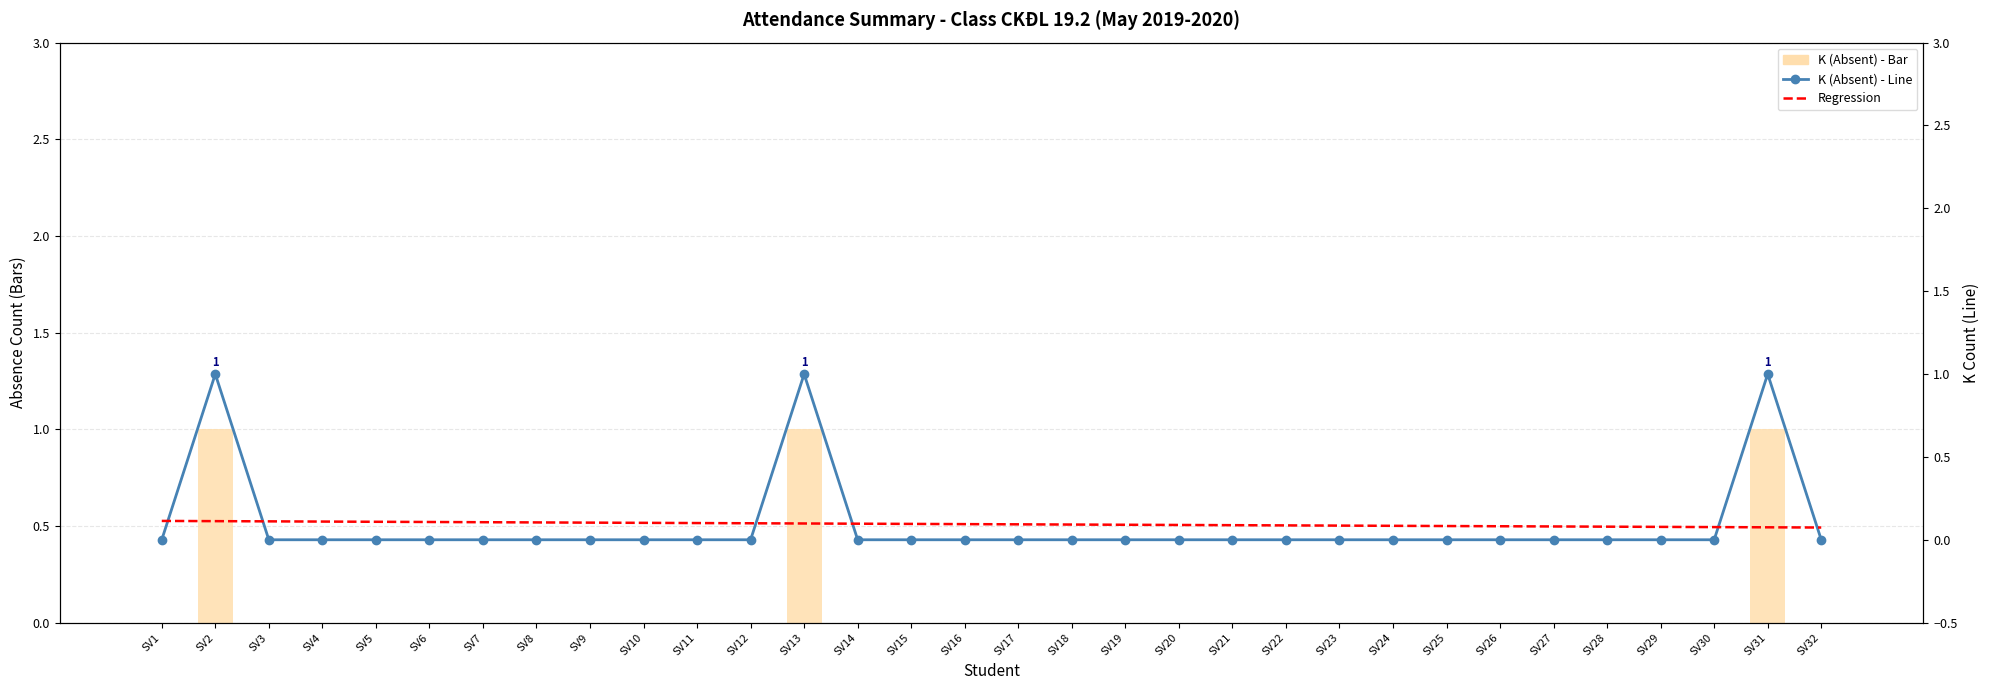

Between SV6 and SV7, which series saw the biggest shift?

Regression